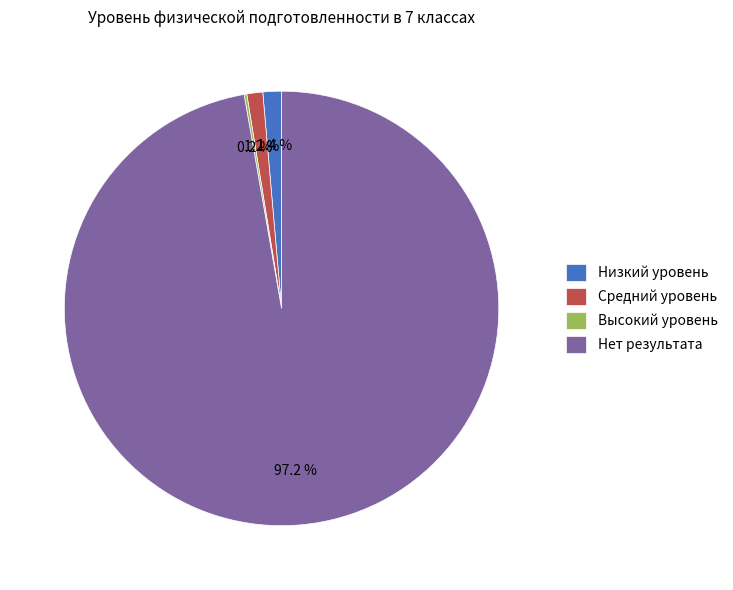

To the nearest percent, what portion does Низкий уровень represent?

1%